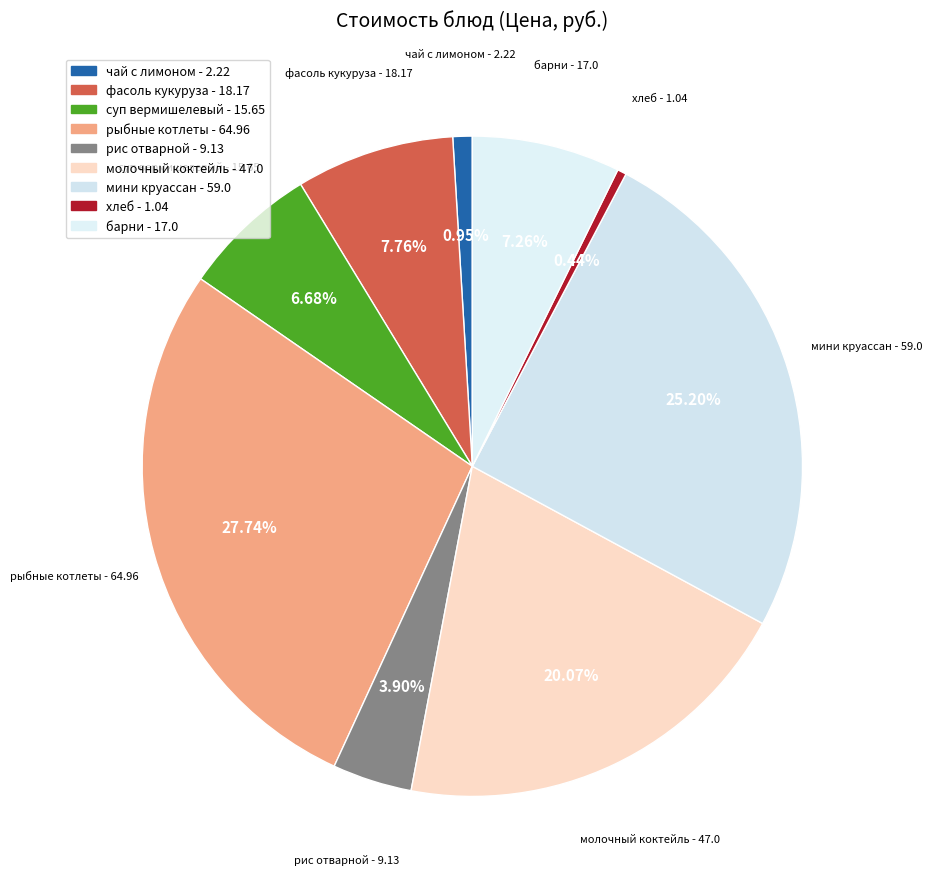

What is the largest slice in the pie chart?

рыбные котлеты